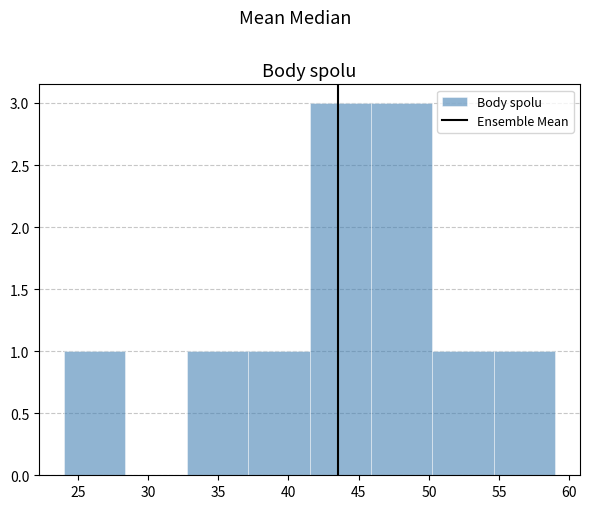

Reading left to right, transcribe this chart: for each bar, give the range it covers on the x-axis and its height. Neither the bar edges nor the heights are printed on the chart, so give them approximately, as read against the axes.

24.0 to 28.5: 1
28.5 to 33.0: 0
33.0 to 37.0: 1
37.0 to 41.5: 1
41.5 to 46.0: 3
46.0 to 50.5: 3
50.5 to 54.5: 1
54.5 to 59.0: 1